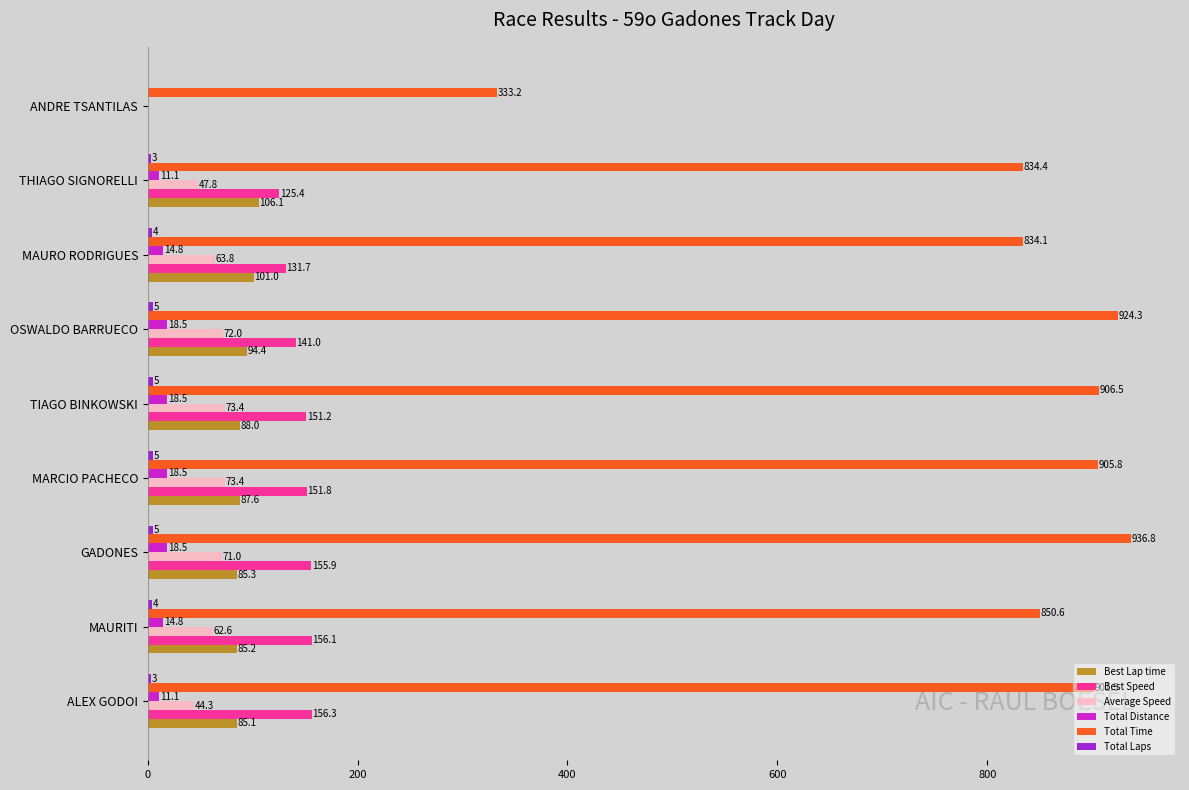

What is the average value of the Best Lap time series?

81.4